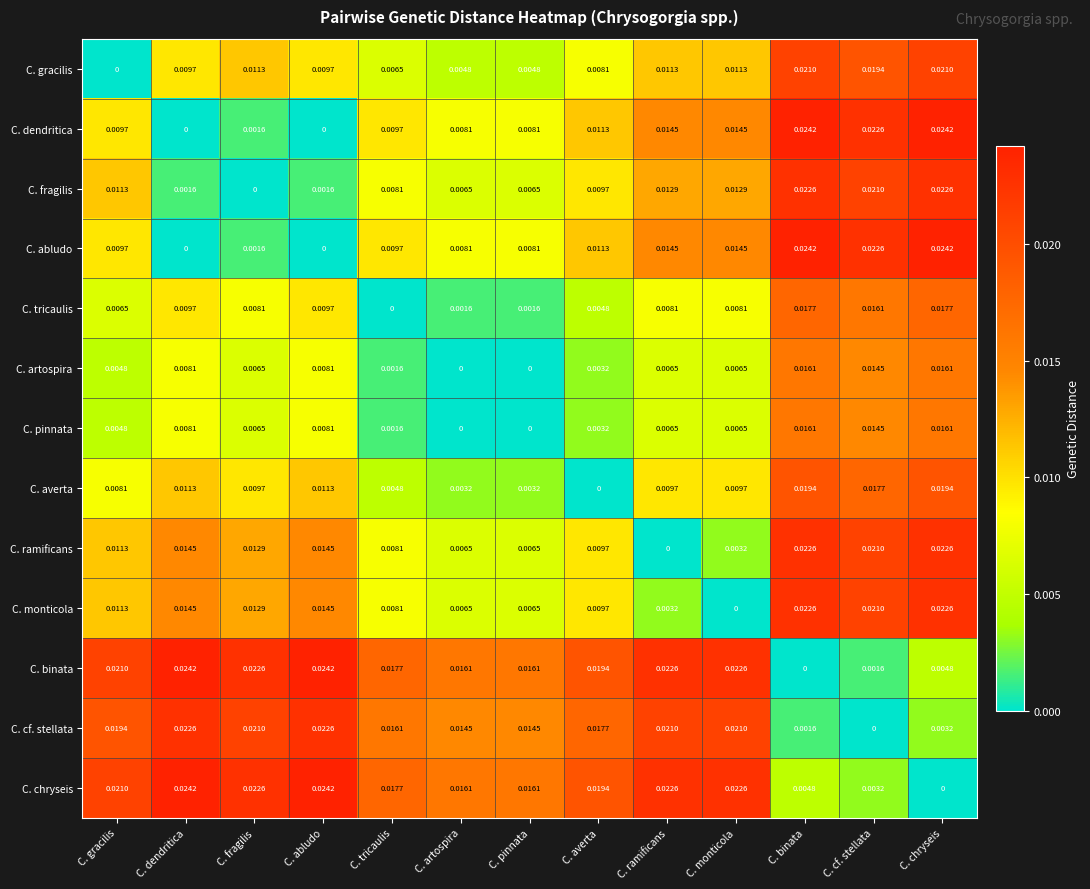

At which category is the sum across all series the highest?

C. chryseis